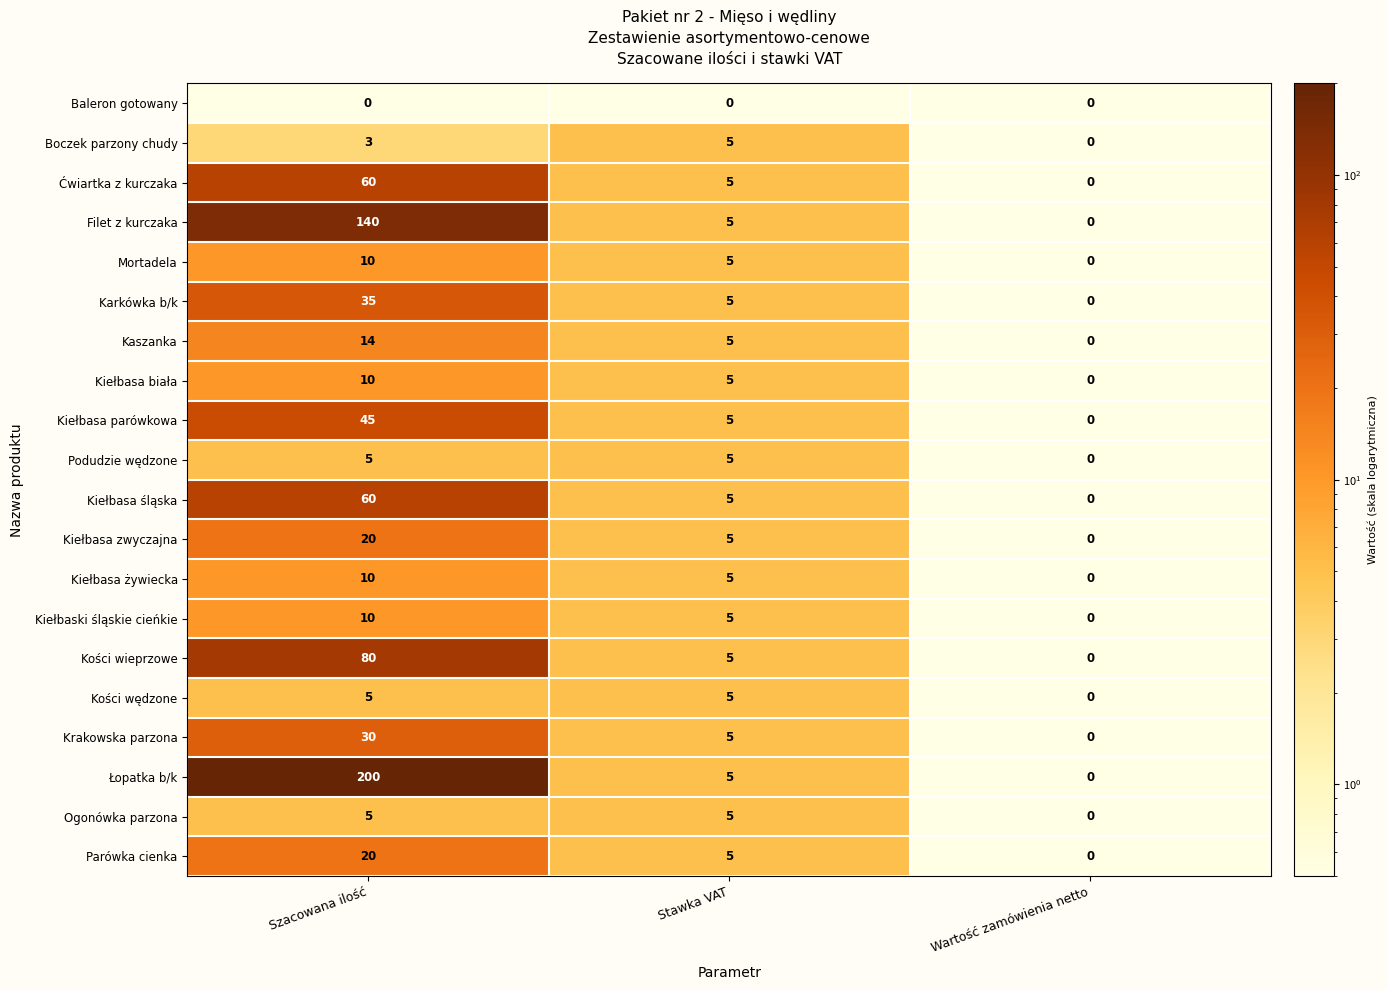

What is the maximum value shown in the chart?

200